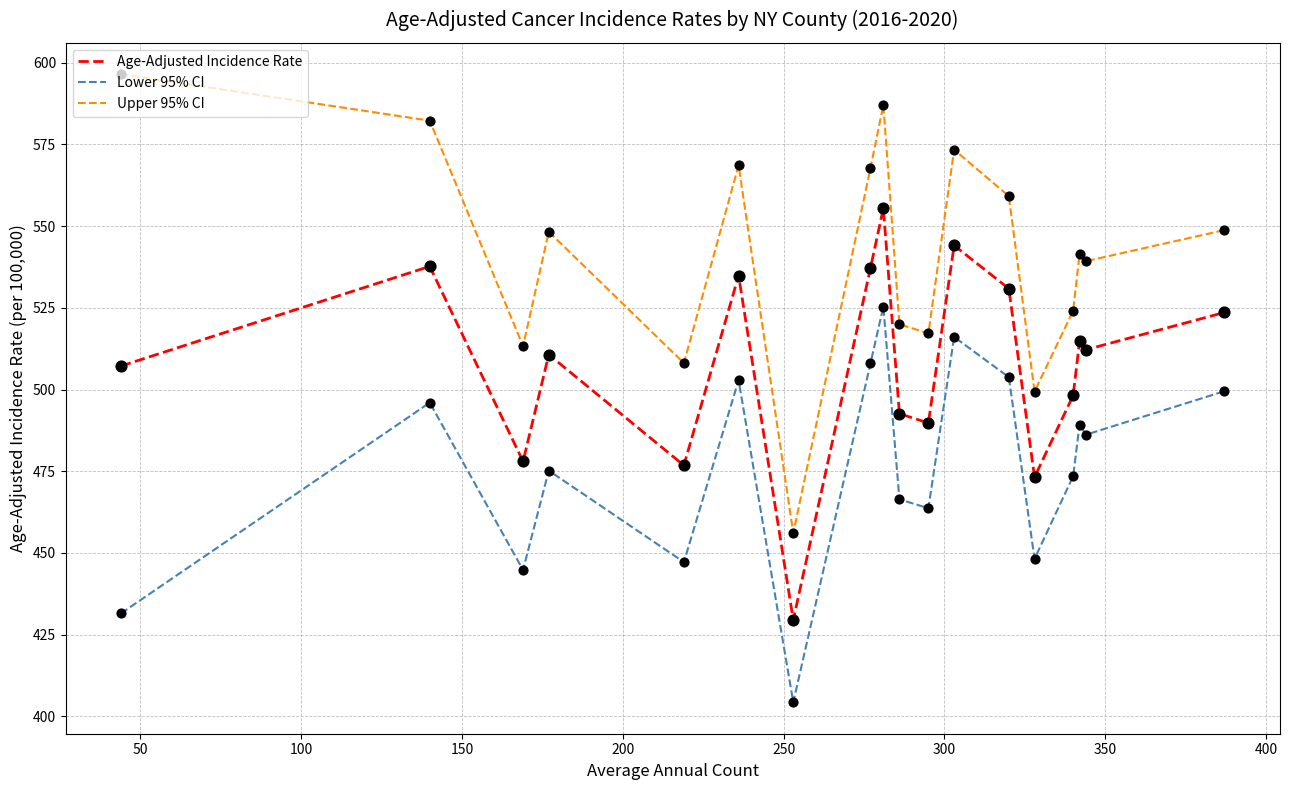

Which series has the largest total across all categories?

Upper 95% CI